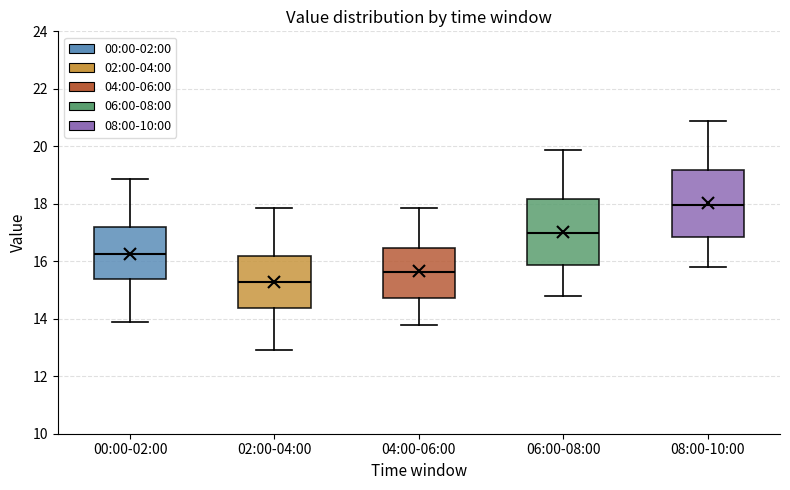

Which box has the highest median line?

08:00-10:00